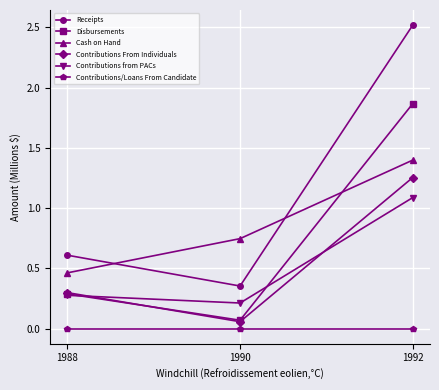

Which series changed the most between 1990 and 1992?

Receipts